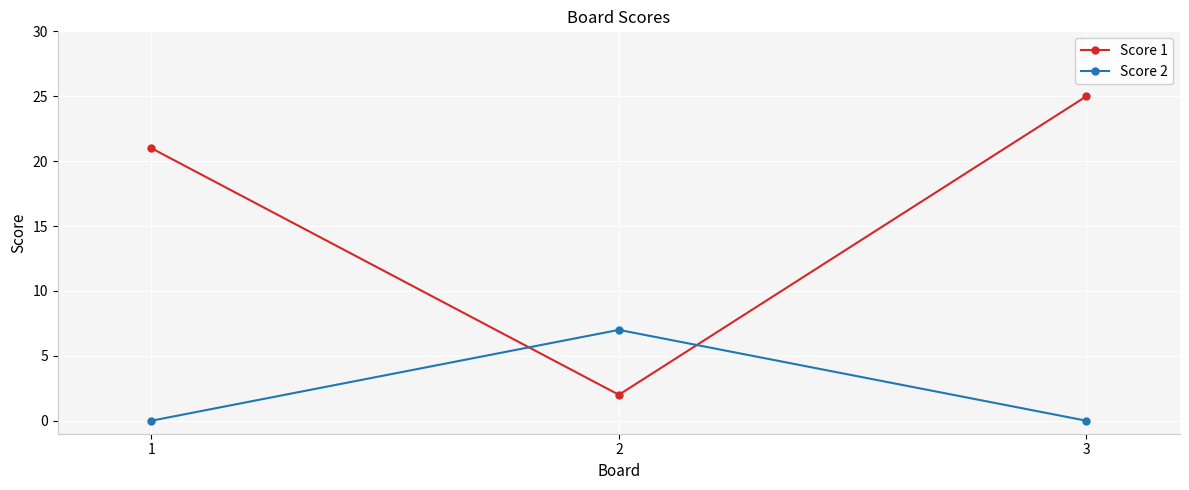

What are all the series names shown in the legend?

Score 1, Score 2